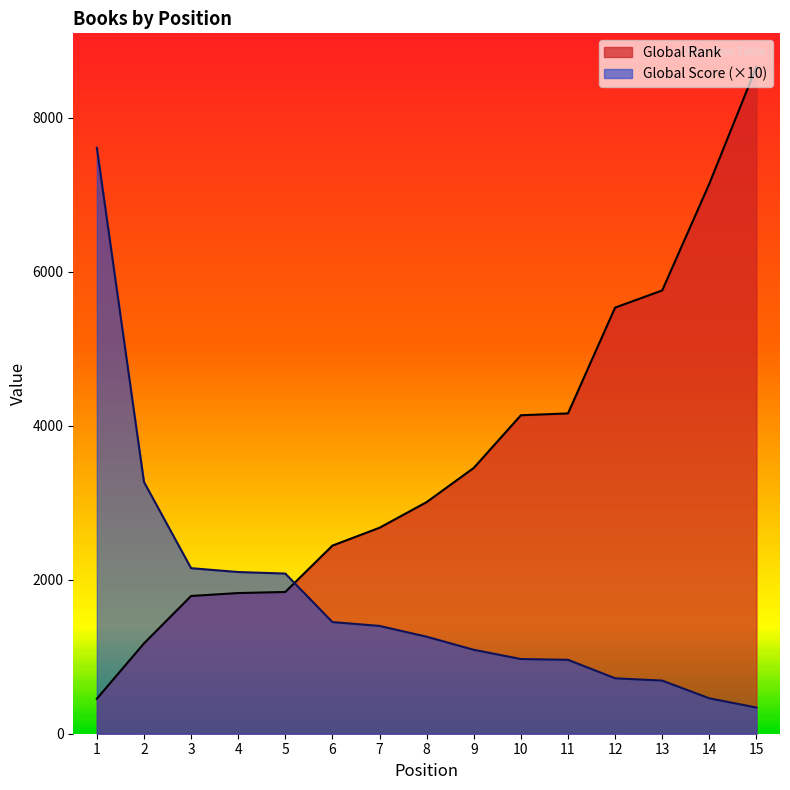

Reading left to right, transcribe all the data shown in this chart.

Global Rank: 1=454	2=1173	3=1789	4=1827	5=1841	6=2443	7=2675	8=3008	9=3452	10=4136	11=4160	12=5534	13=5757	14=7143	15=8663
Global Score: 1=7610	2=3270	3=2150	4=2100	5=2080	6=1450	7=1400	8=1260	9=1090	10=970	11=960	12=720	13=690	14=460	15=340